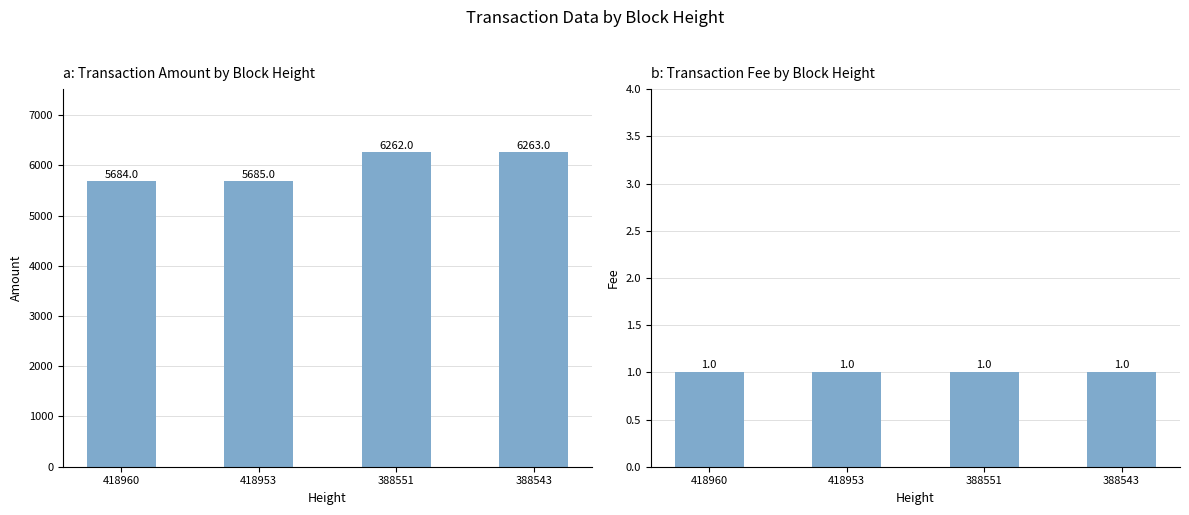

Reading left to right, list all the values displayed in this chart.

Amount: 5684	5685	6262	6263
Fee: 1	1	1	1